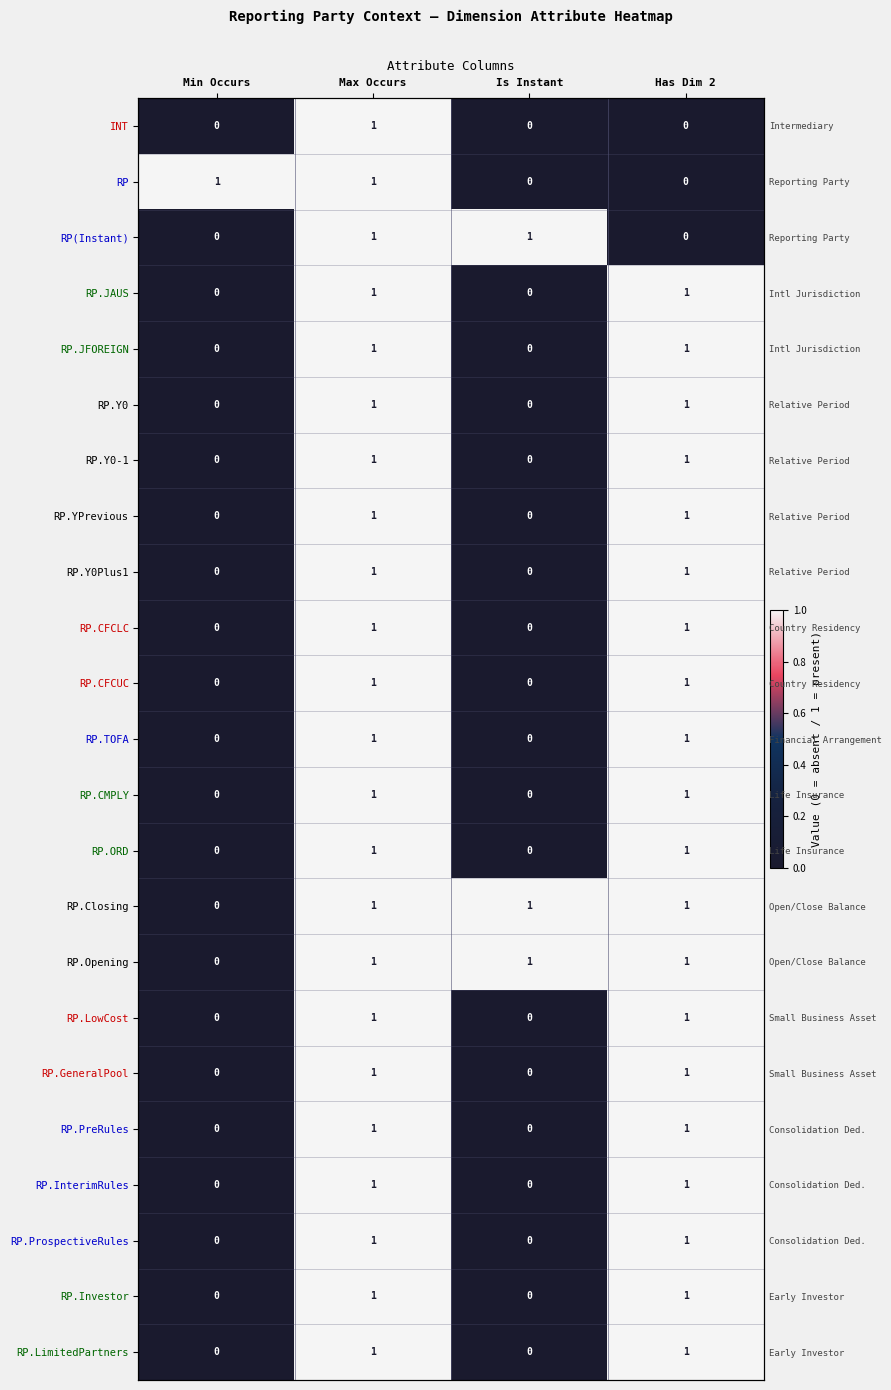

Where is RP.Y0Plus1 nearest to the value 0?

Min Occurs